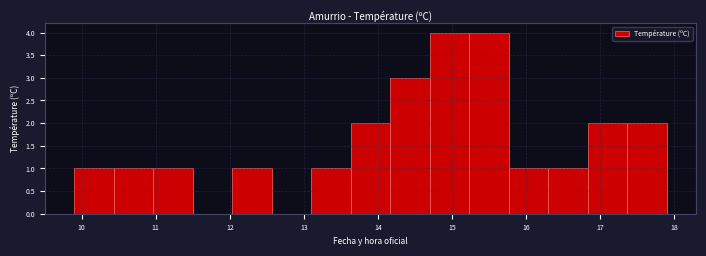

Reading left to right, list every bar in this chart as the range it spans on the x-axis followed by its height. Neither the bar edges nor the heights are printed on the chart, so give them approximately, as read against the axes.

9.9 to 10.4: 1
10.4 to 11.0: 1
11.0 to 11.5: 1
11.5 to 12.0: 0
12.0 to 12.6: 1
12.6 to 13.1: 0
13.1 to 13.6: 1
13.6 to 14.2: 2
14.2 to 14.7: 3
14.7 to 15.2: 4
15.2 to 15.8: 4
15.8 to 16.3: 1
16.3 to 16.8: 1
16.8 to 17.4: 2
17.4 to 17.9: 2